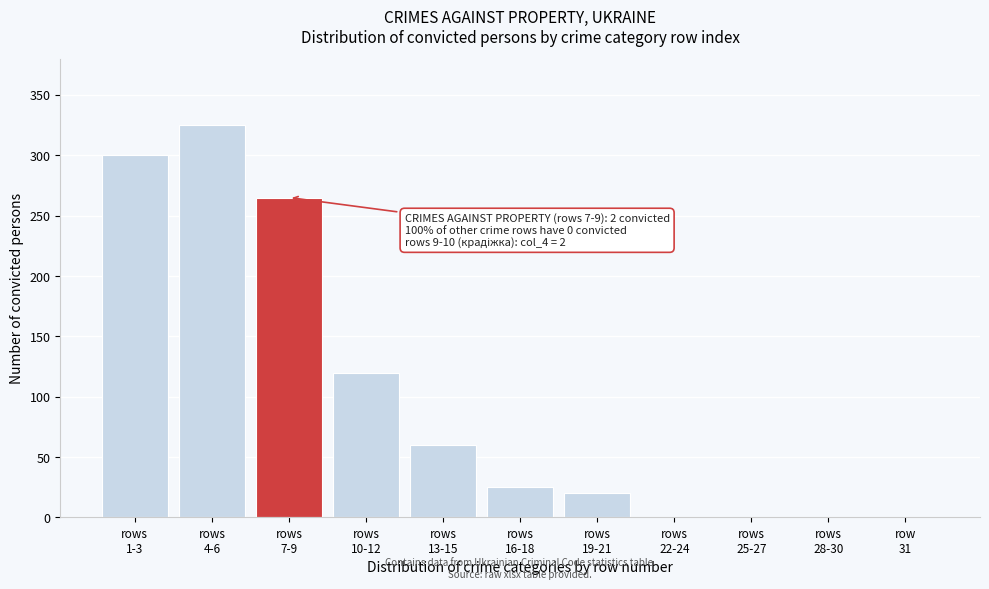

What is the maximum value shown in the chart?

325